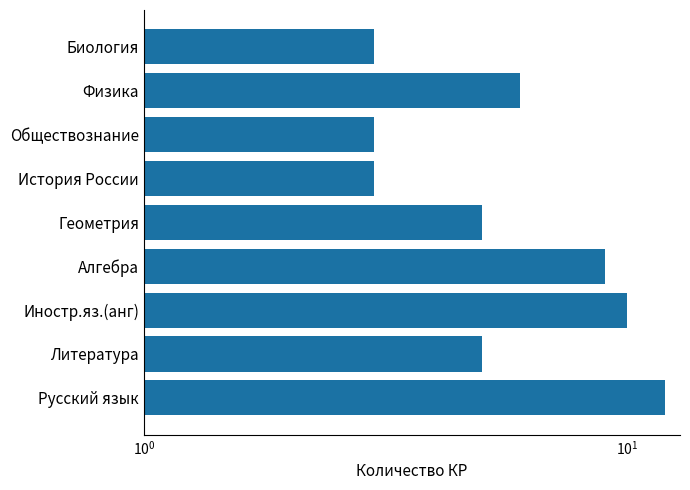

Reading left to right, transcribe all the data shown in this chart.

12	5	10	9	5	3	3	6	3